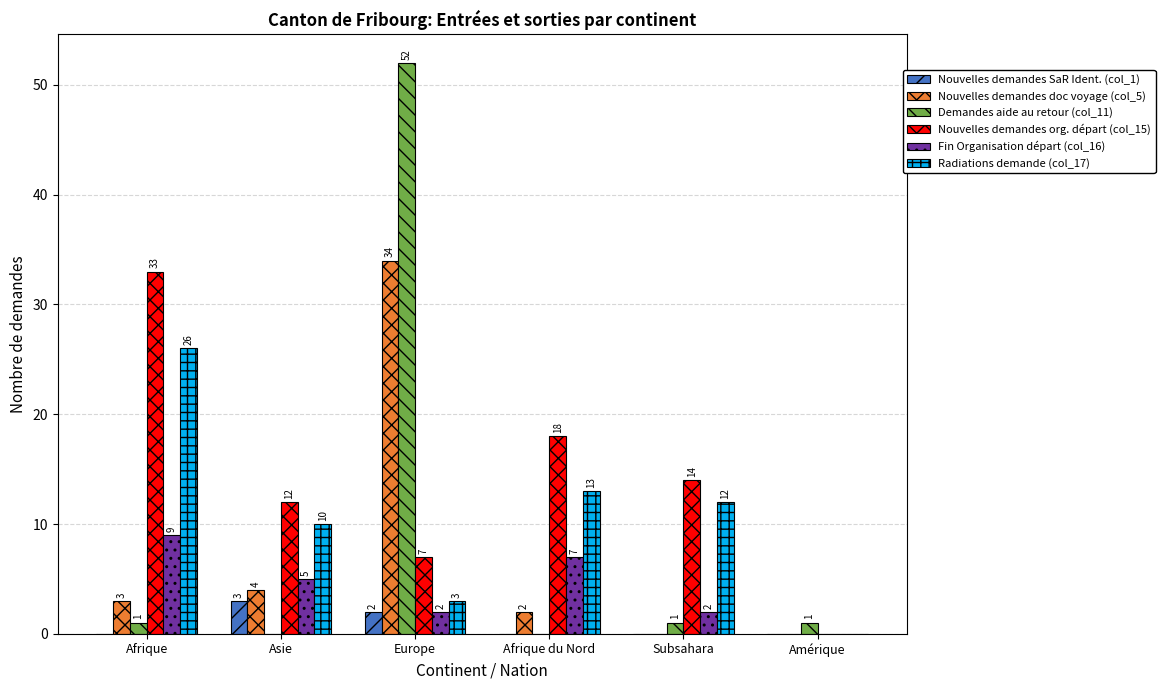

Which series changed the most between Afrique du Nord and Amérique?

Nouvelles demandes org. départ (col_15)